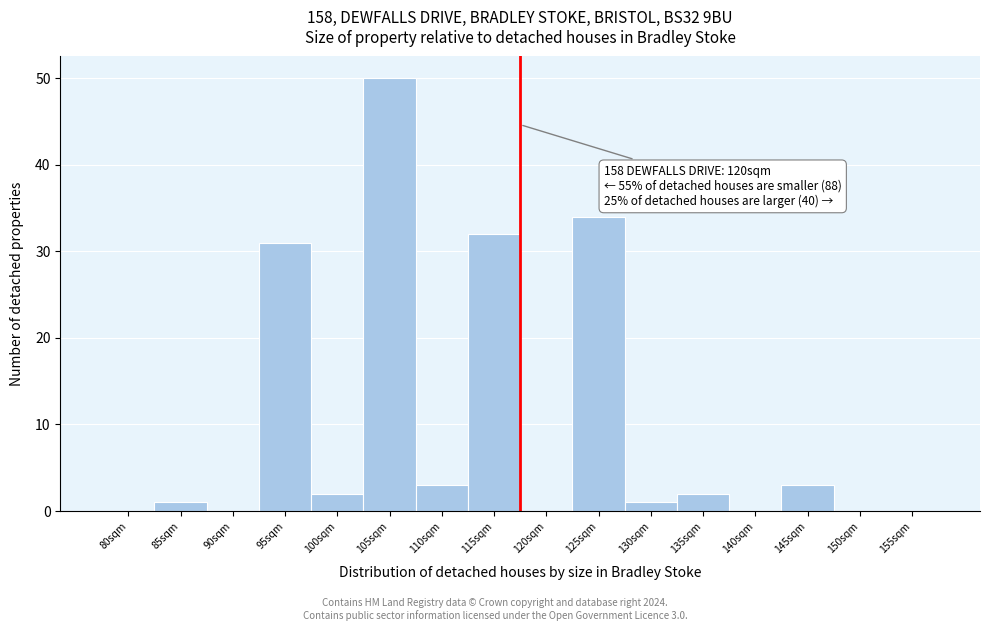

Reading left to right, what are all the values shown in this chart?

80sqm=0	85sqm=1	90sqm=0	95sqm=31	100sqm=2	105sqm=50	110sqm=3	115sqm=32	120sqm=0	125sqm=34	130sqm=1	135sqm=2	140sqm=0	145sqm=3	150sqm=0	155sqm=0